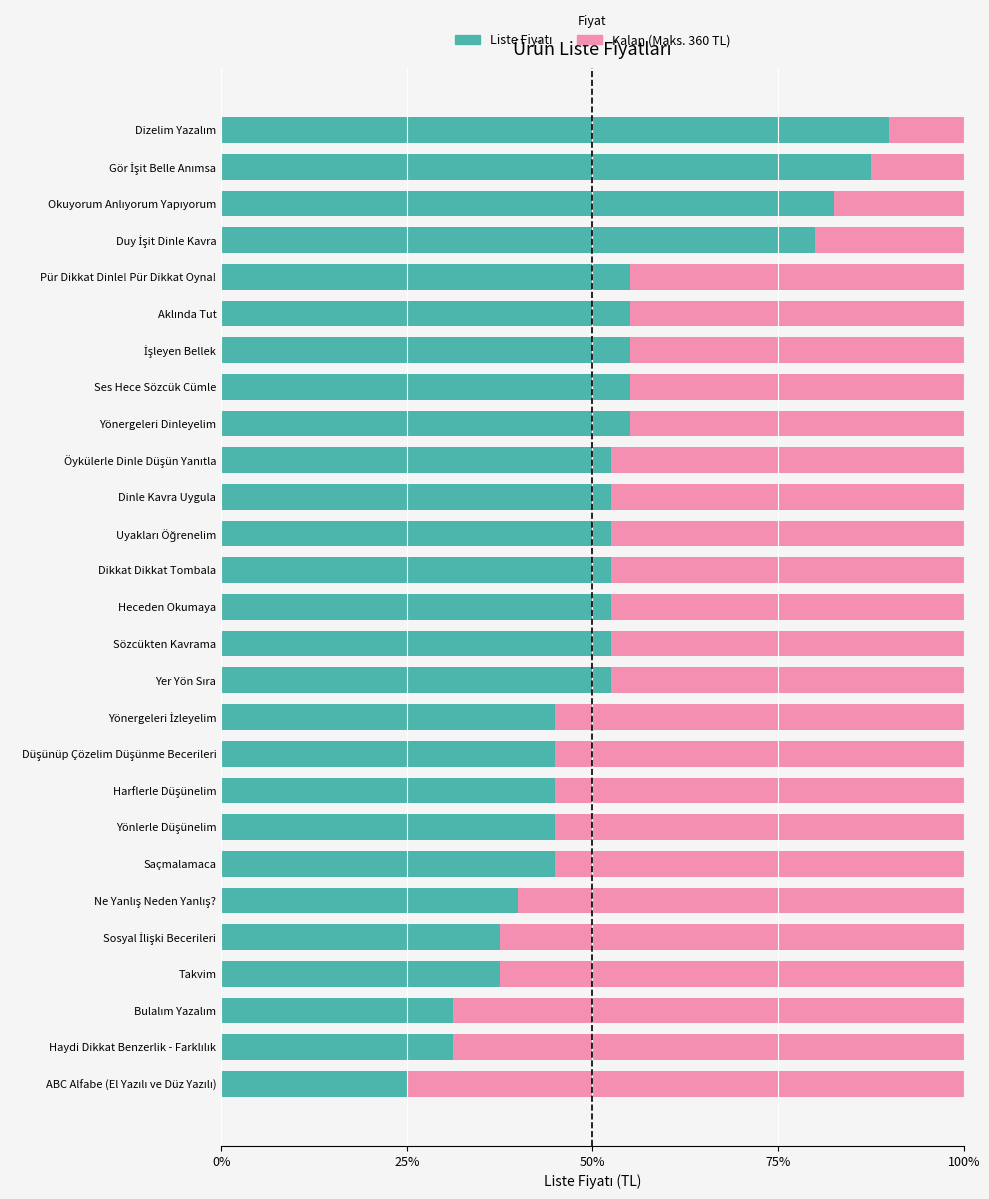

What is the total value across all series at Takvim?

100.0